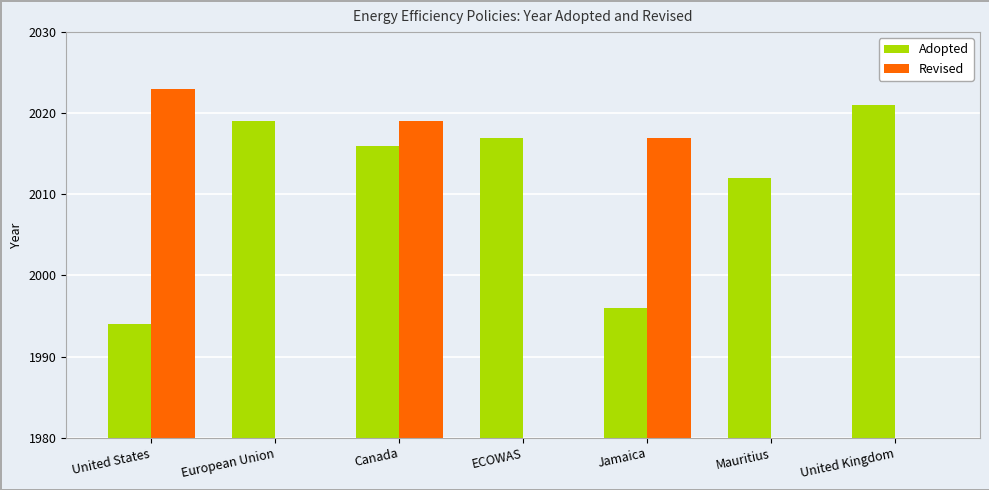

Rank the series by their maximum value, from highest to lowest.

Revised, Adopted